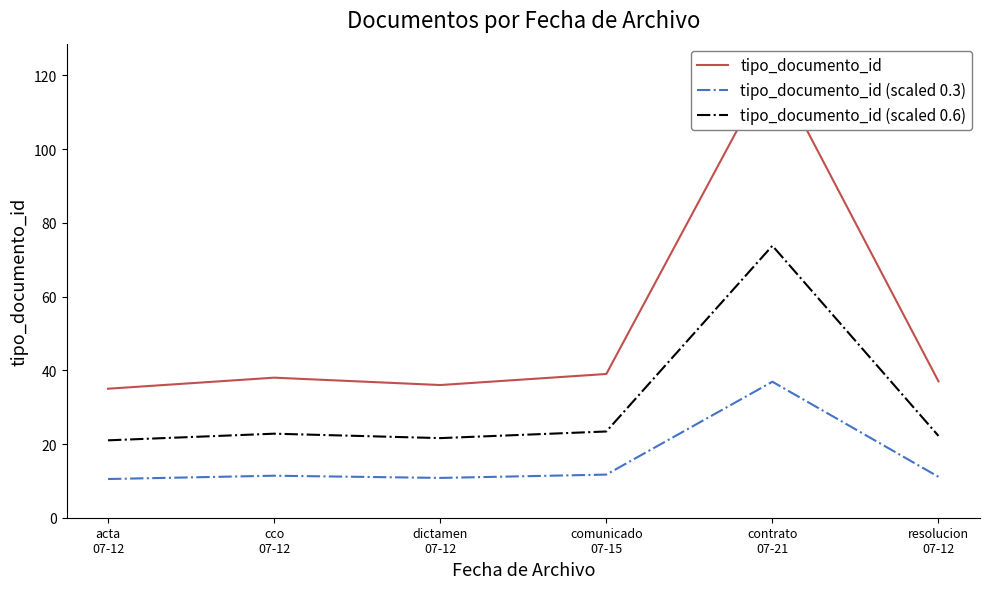

What value does the tipo_documento_id (scaled 0.6) series have at cco
07-12?

22.8